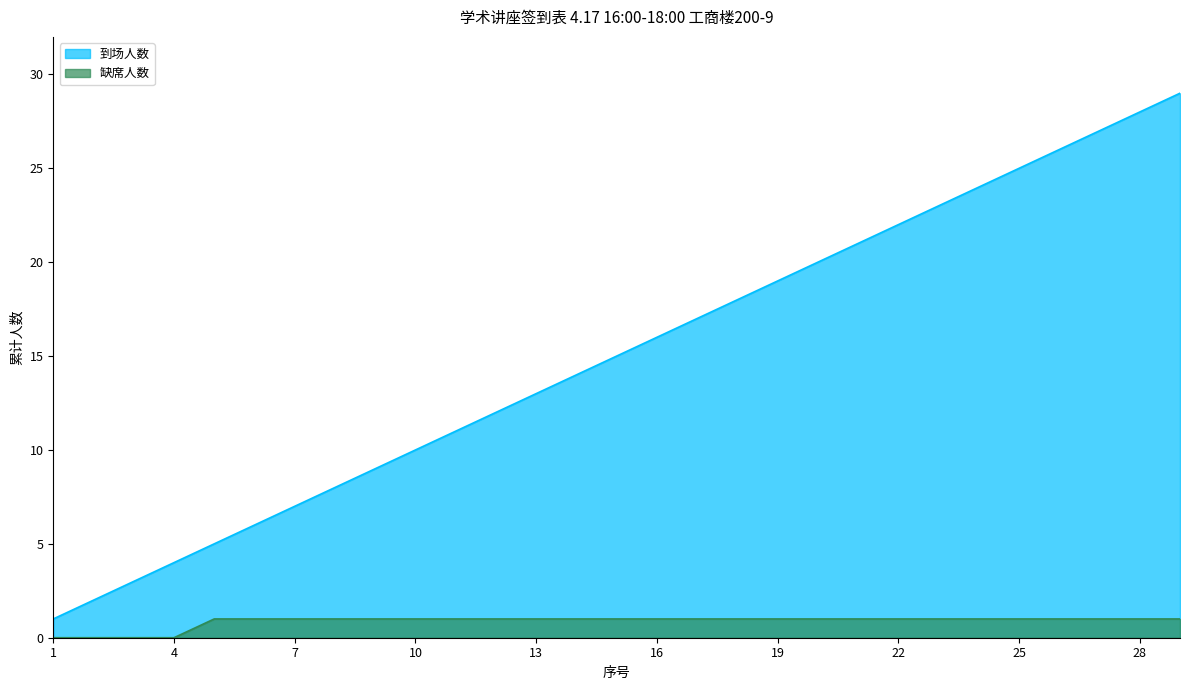

Reading left to right, extract all data points from this chart.

到场人数: 1=1	2=2	3=3	4=4	5=5	6=6	7=7	8=8	9=9	10=10	11=11	12=12	13=13	14=14	15=15	16=16	17=17	18=18	19=19	20=20	21=21	22=22	23=23	24=24	25=25	26=26	27=27	28=28	29=29
缺席人数: 1=0	2=0	3=0	4=0	5=1	6=1	7=1	8=1	9=1	10=1	11=1	12=1	13=1	14=1	15=1	16=1	17=1	18=1	19=1	20=1	21=1	22=1	23=1	24=1	25=1	26=1	27=1	28=1	29=1